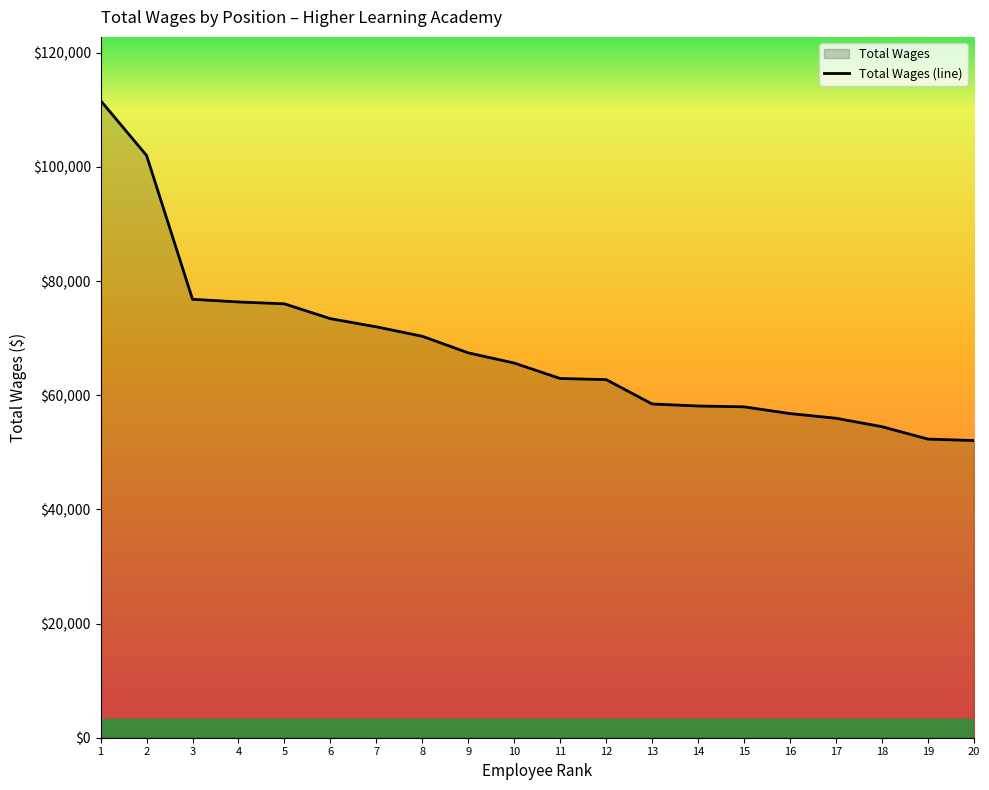

How many values exceed 65646?

9